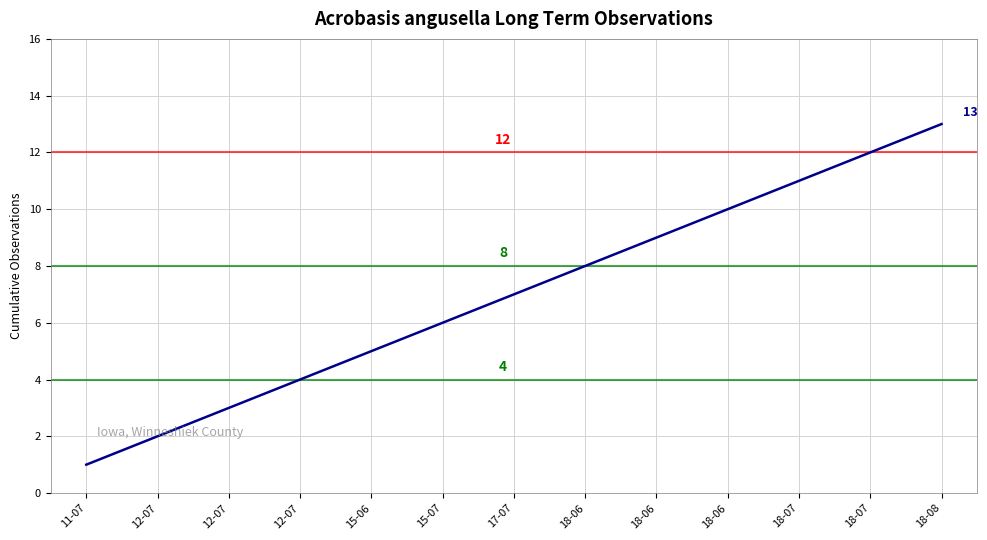

What is the value of the 6th point from the left?

6